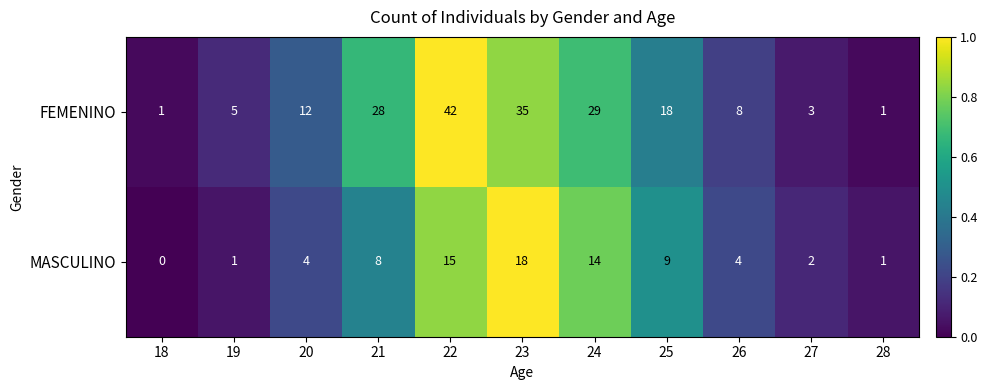

At which label is MASCULINO closest to 9?

25